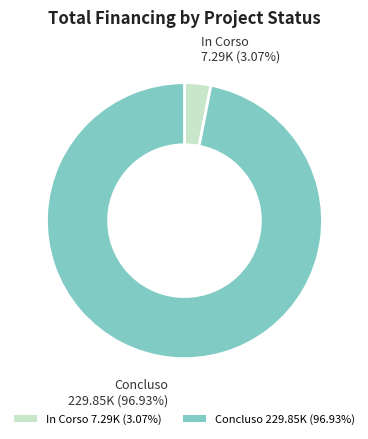

Between Concluso 229.85K (96.93%) and In Corso 7.29K (3.07%), which is larger?

Concluso 229.85K (96.93%)